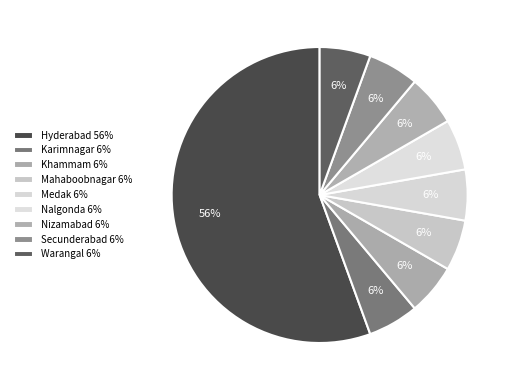

Count the number of slices in the pie.

9